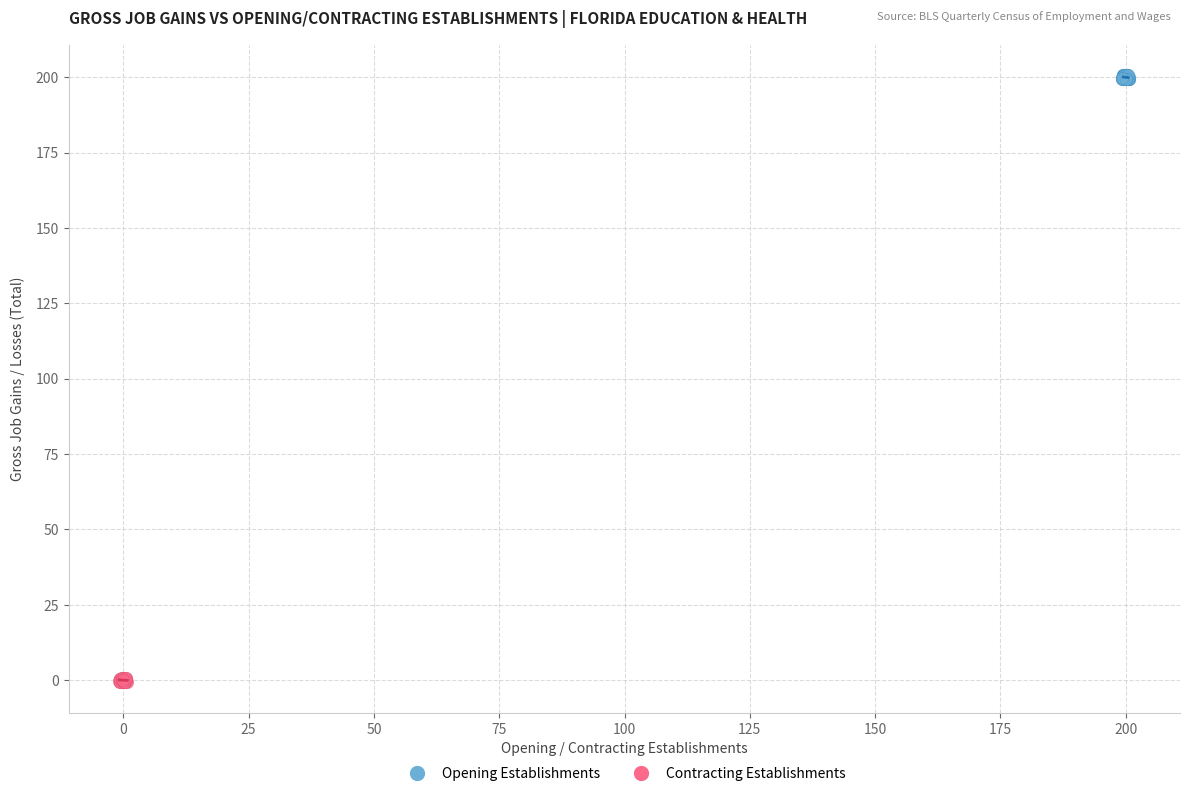

What are all the series names shown in the legend?

Opening Establishments, Contracting Establishments